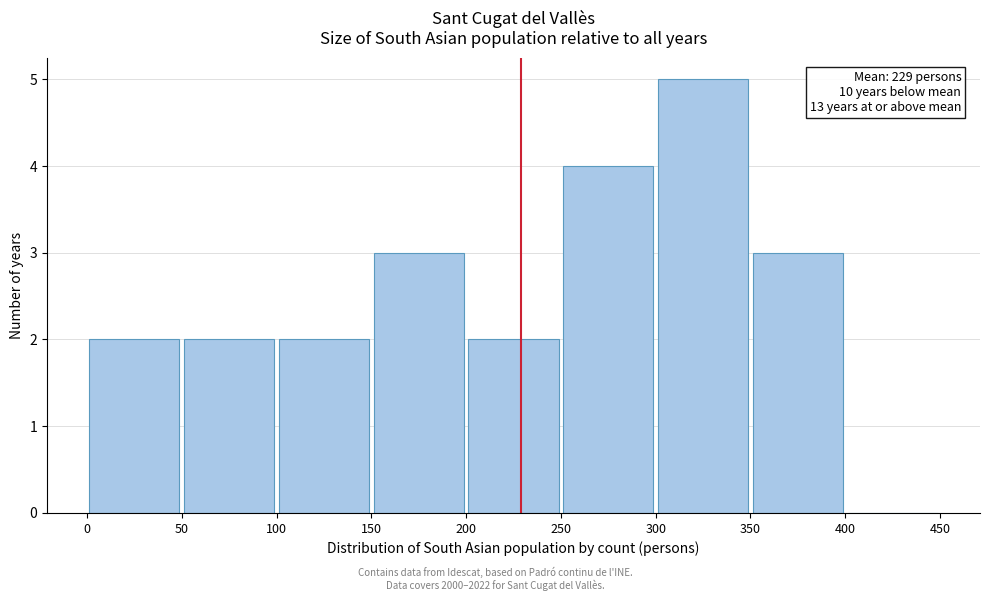

Over which range of the x-axis is the bar tallest?

300 to 350